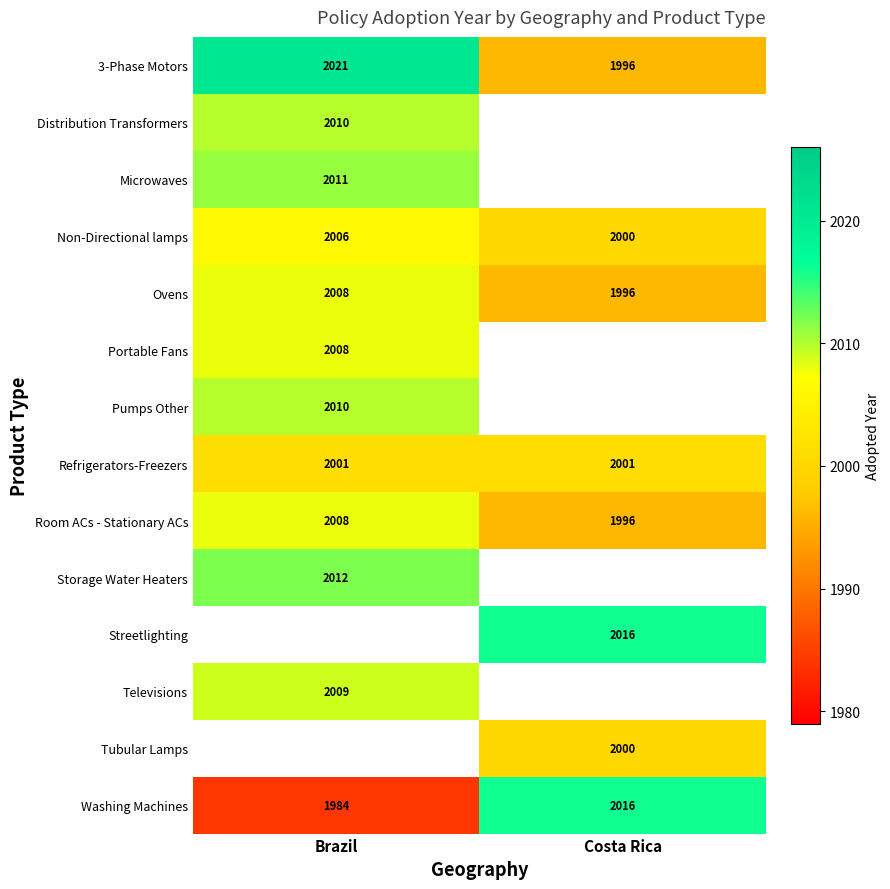

Which has a higher value, Brazil or Costa Rica?

Brazil